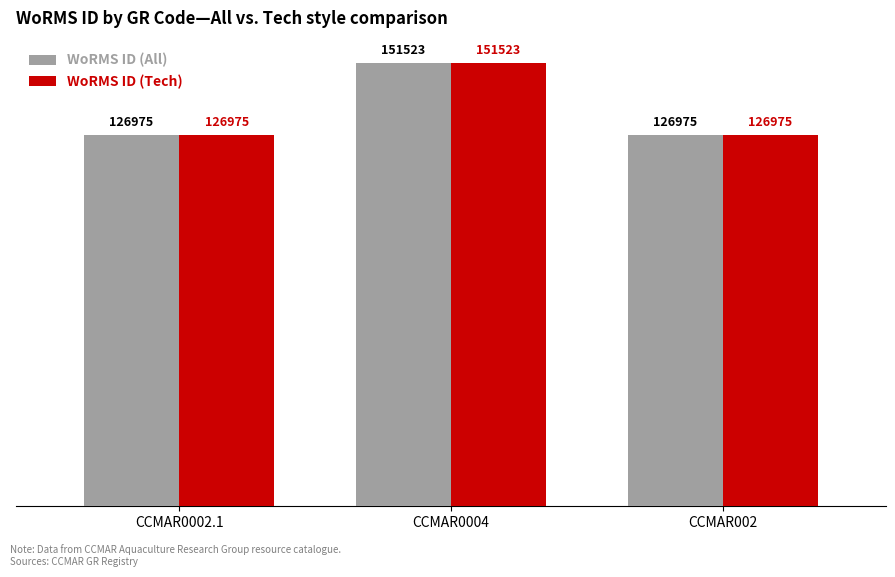

At which category is the sum across all series the highest?

CCMAR0004